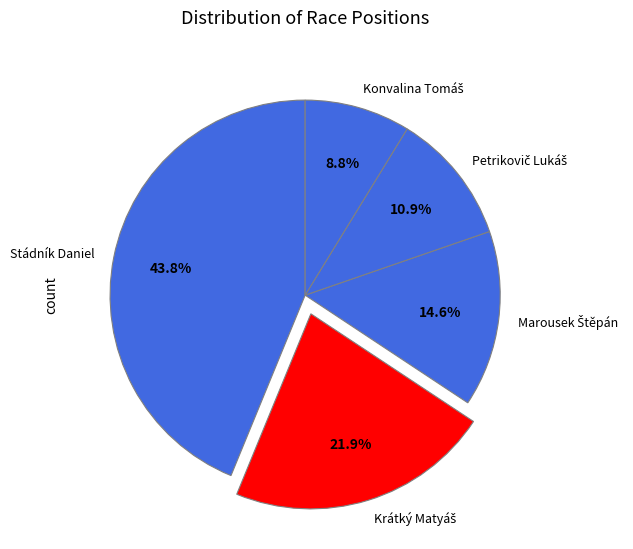

Is there a majority slice in this chart?

No